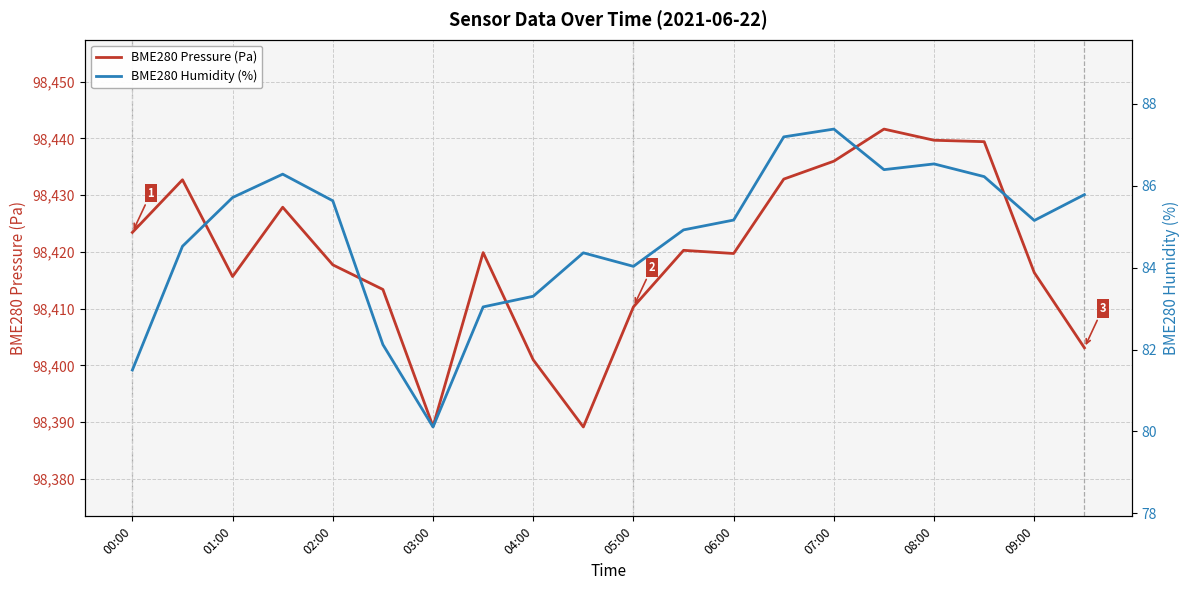

What are all the series names shown in the legend?

BME280 Pressure (Pa), BME280 Humidity (%)